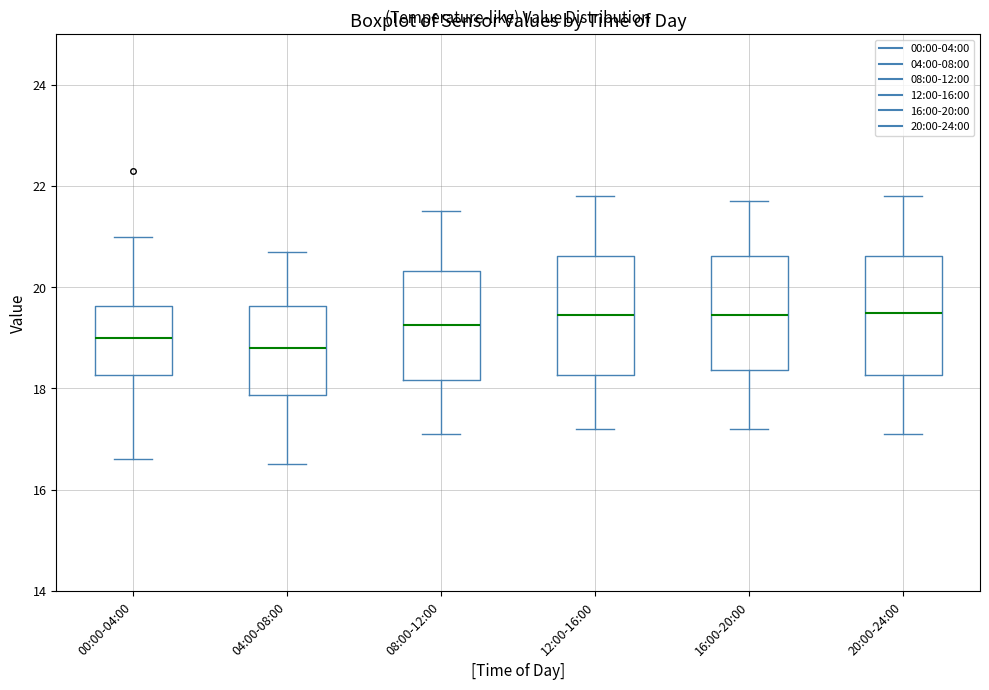

Where does the upper whisker of the box for 20:00-24:00 end on the y-axis? The values are not printed on the chart, so give them approximately, as read against the axis.

21.8